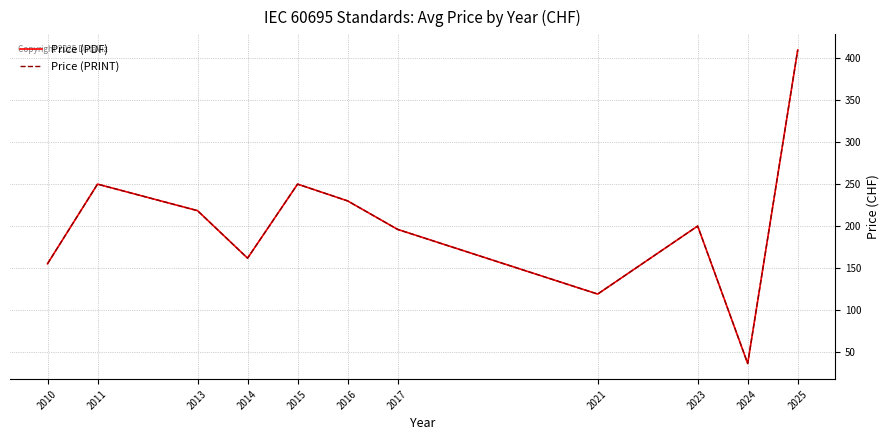

Is this an area chart (filled region under the line)?

No